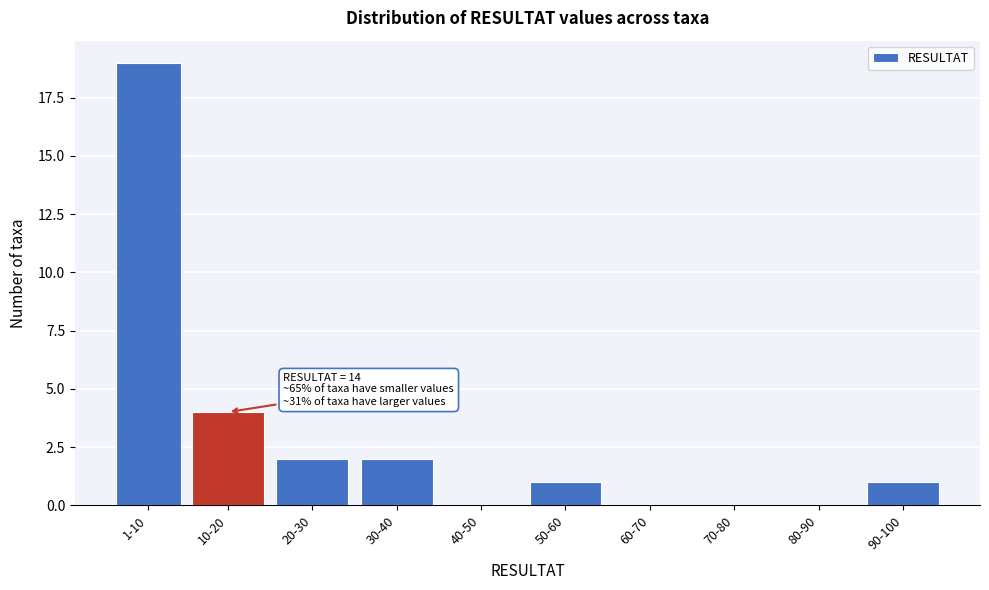

Reading right to left, transcribe all the data shown in this chart.

90-100=1	80-90=0	70-80=0	60-70=0	50-60=1	40-50=0	30-40=2	20-30=2	10-20=4	1-10=19